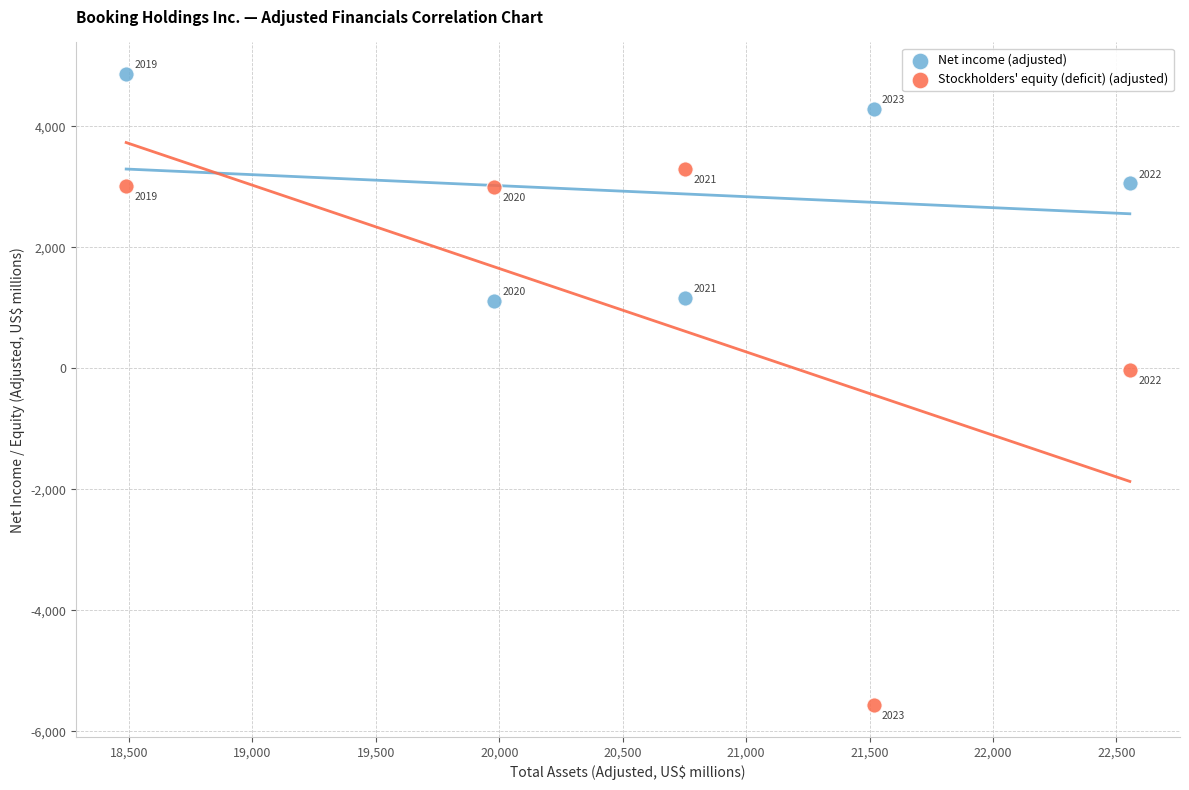

In the Net income (adjusted) series, what Y value is closest to 2993?

3058